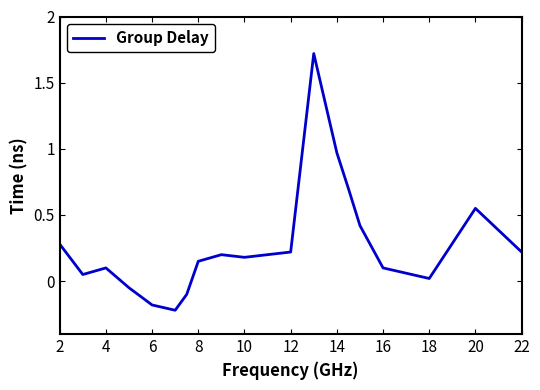

How many positive values are there?

16